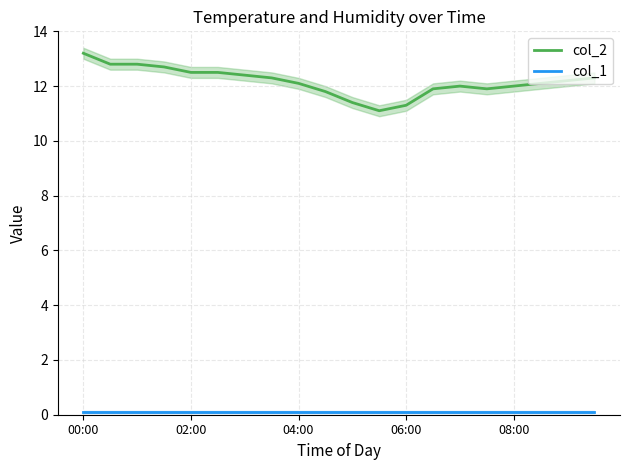

Which series has the widest spread of values?

col_2